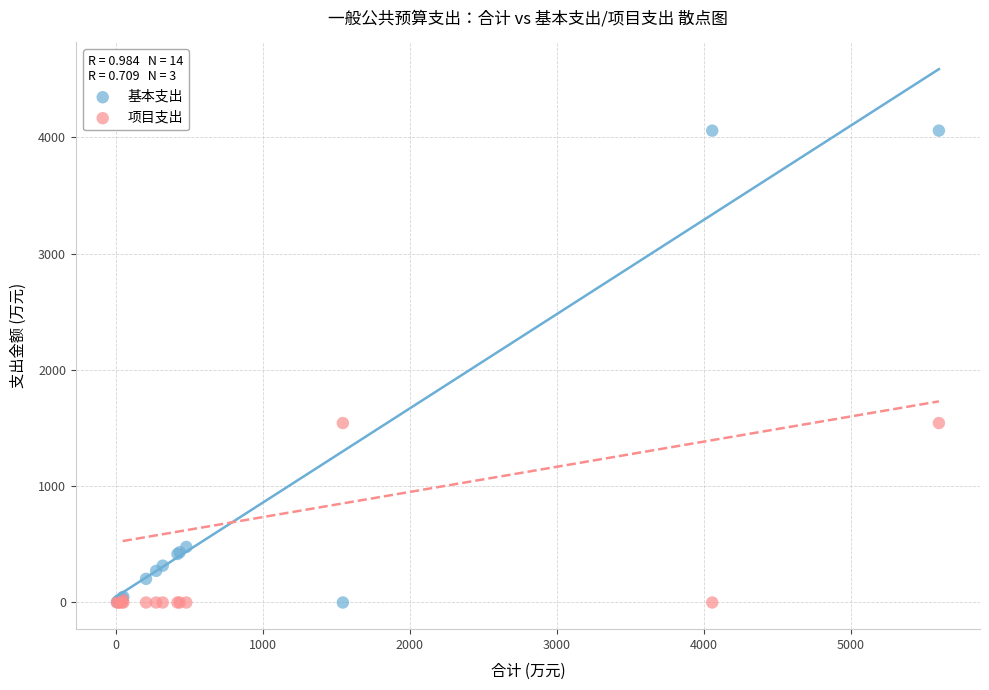

What is the X range (max minus min) for the scatter plot?

5595.9